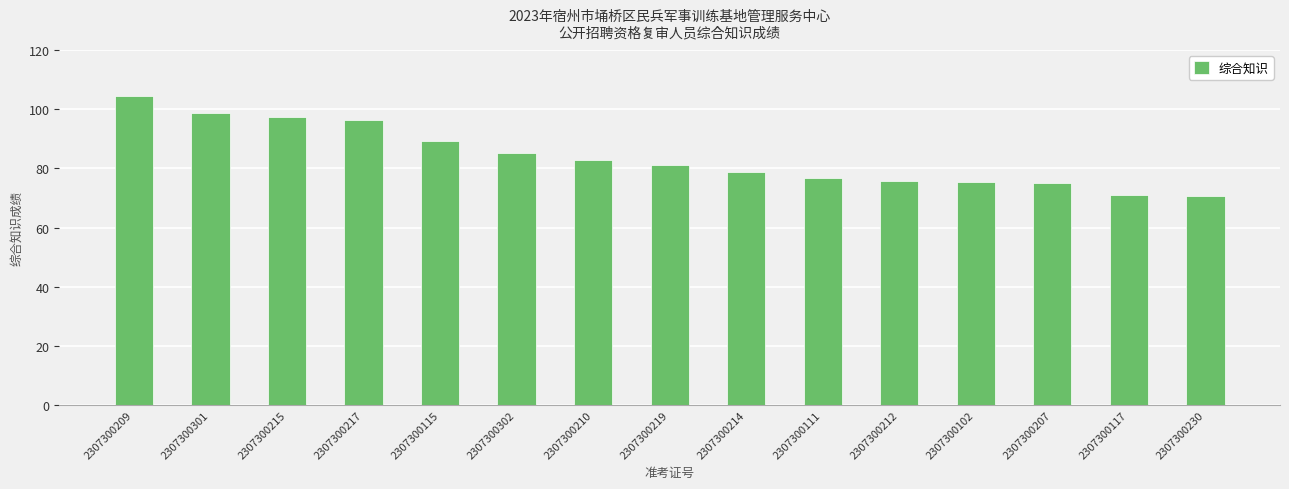

What is the average value?

84.0